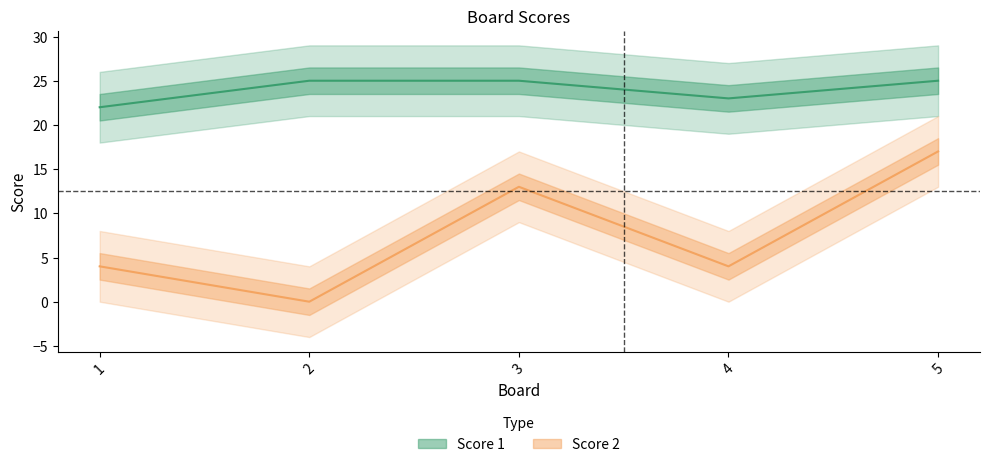

Which series changed the most between 3 and 4?

Score 2